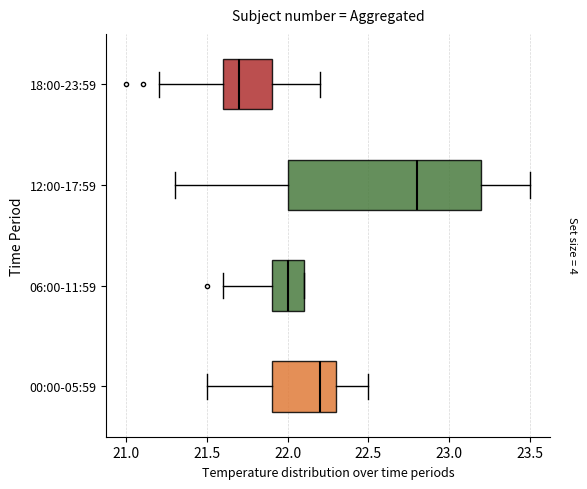

Comparing the boxes themselves (not the whiskers), which one is the widest?

12:00-17:59